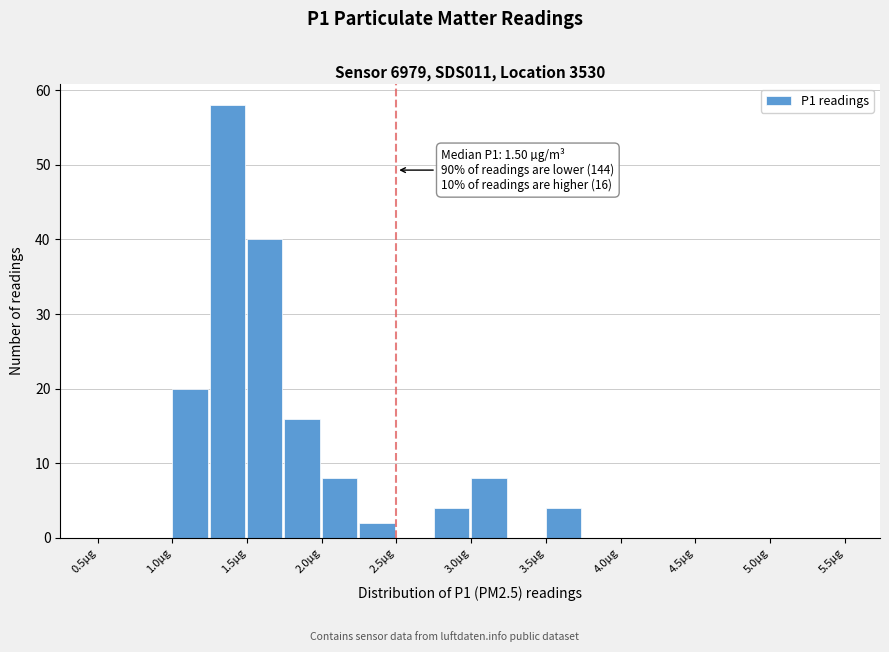

Which range on the x-axis has the tallest bar?

1.25 to 1.50